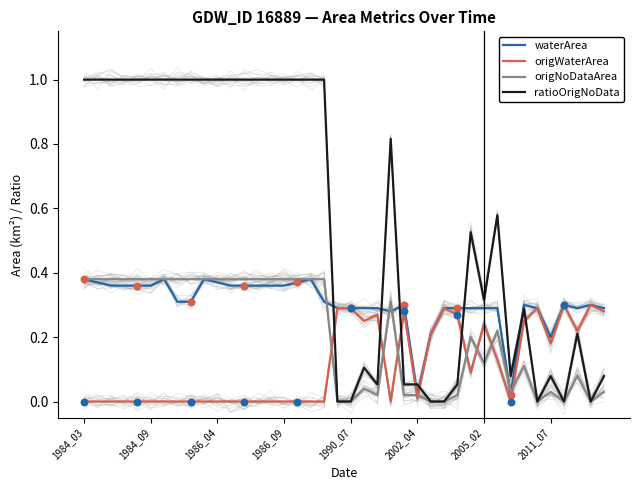

Is the value of origWaterArea at 30 greater than the value of waterArea at 1984_09?

No